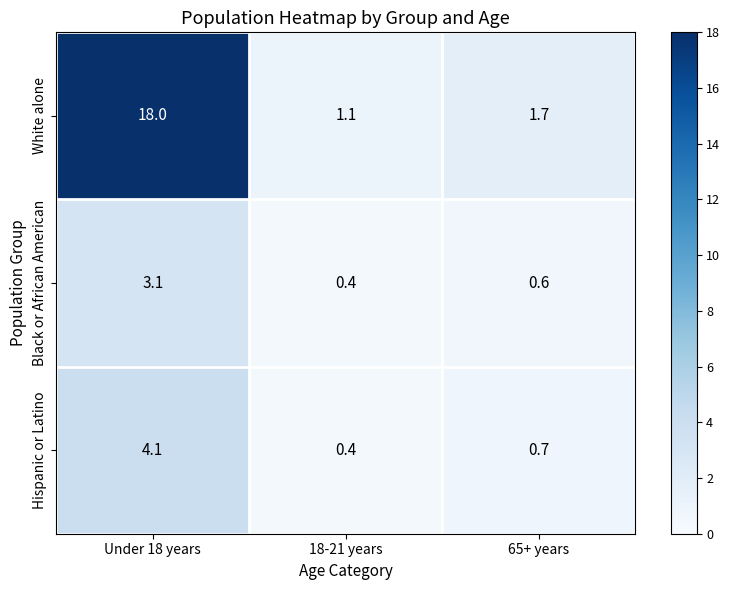

What is the greatest value displayed?

18.0